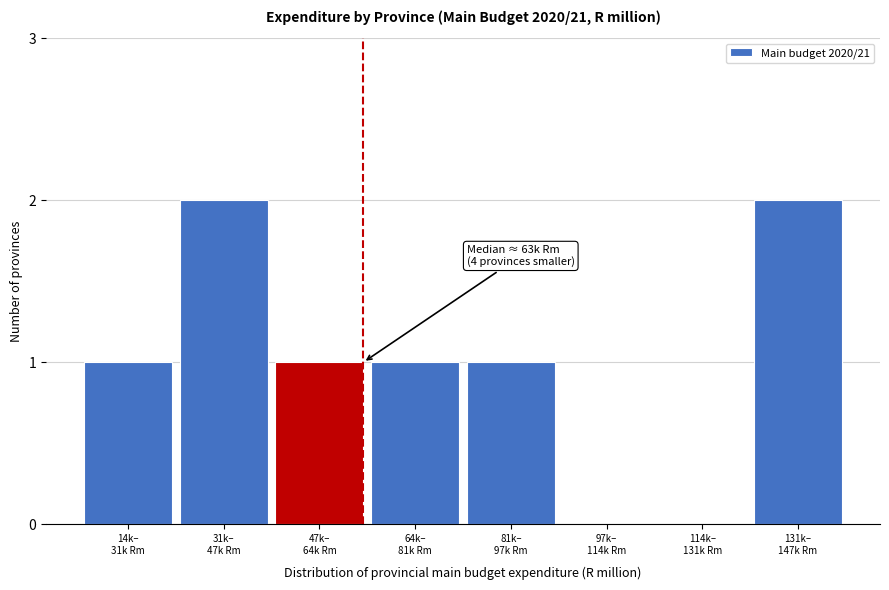

What is the sum of all values?

8